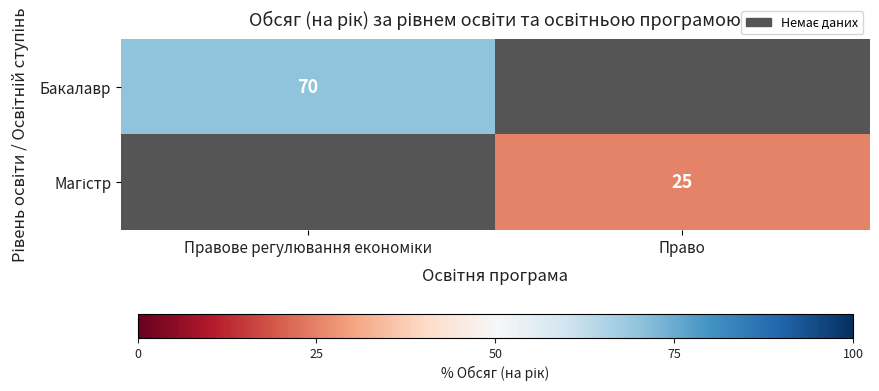

How many distinct data groups are displayed?

2